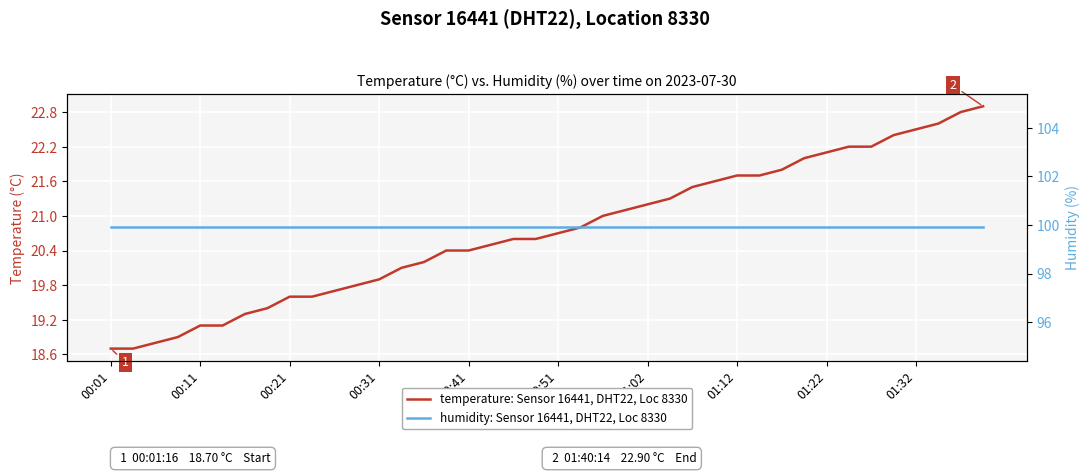

True or false: temperature: Sensor 16441, DHT22, Location 8330 has more than 0 points higher than both neighbors.

False